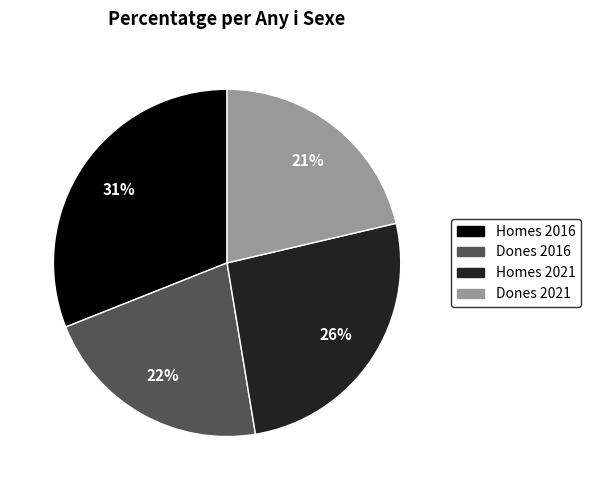

Combined, do Homes 2021 and Dones 2016 account for over 50%?

No